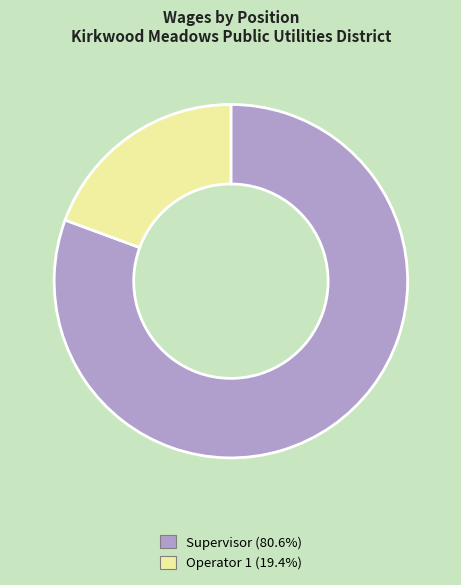

Between Operator 1 and Supervisor, which is larger?

Supervisor